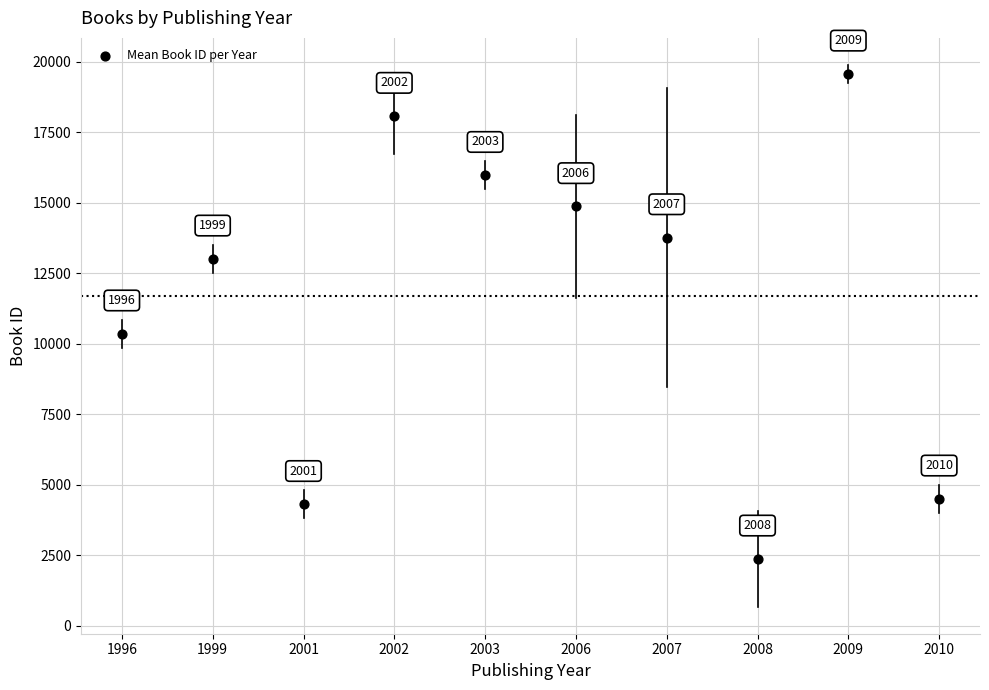

What is the average Y value?

11677.5